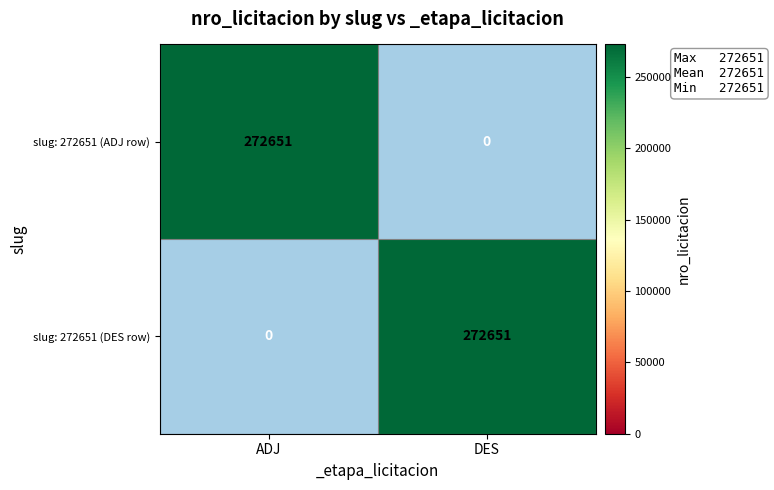

Is it true that slug: 272651 (DES row) equals 272651 at DES?

True